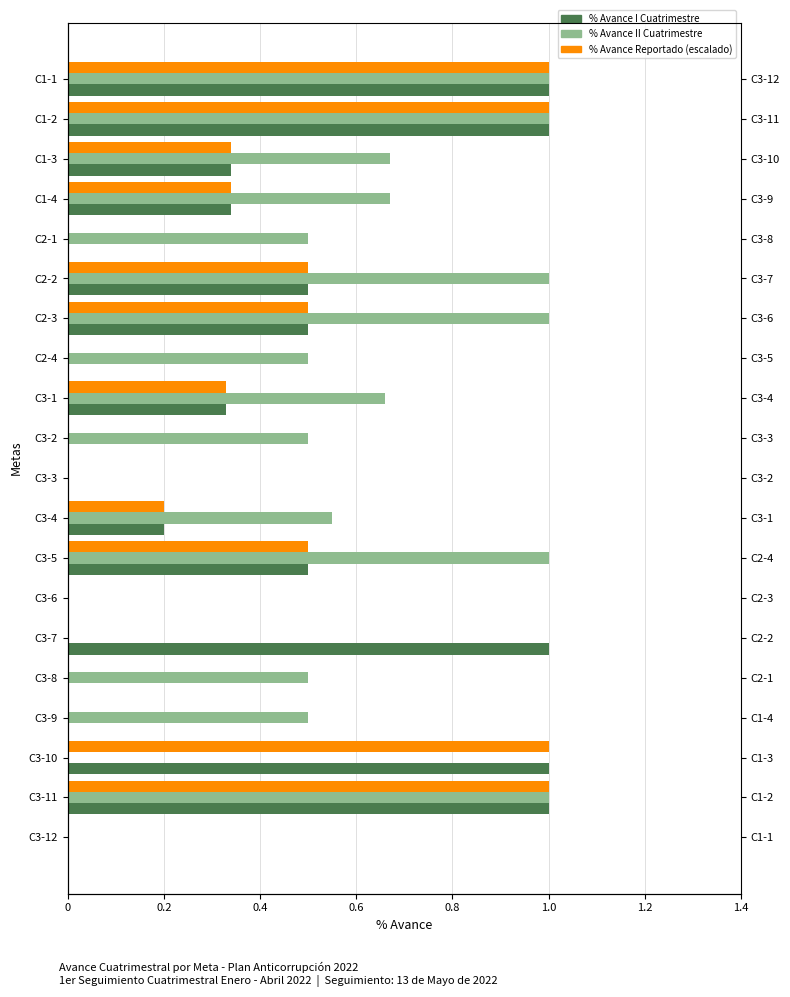

How many data points in % Avance Reportado are above 0?

11